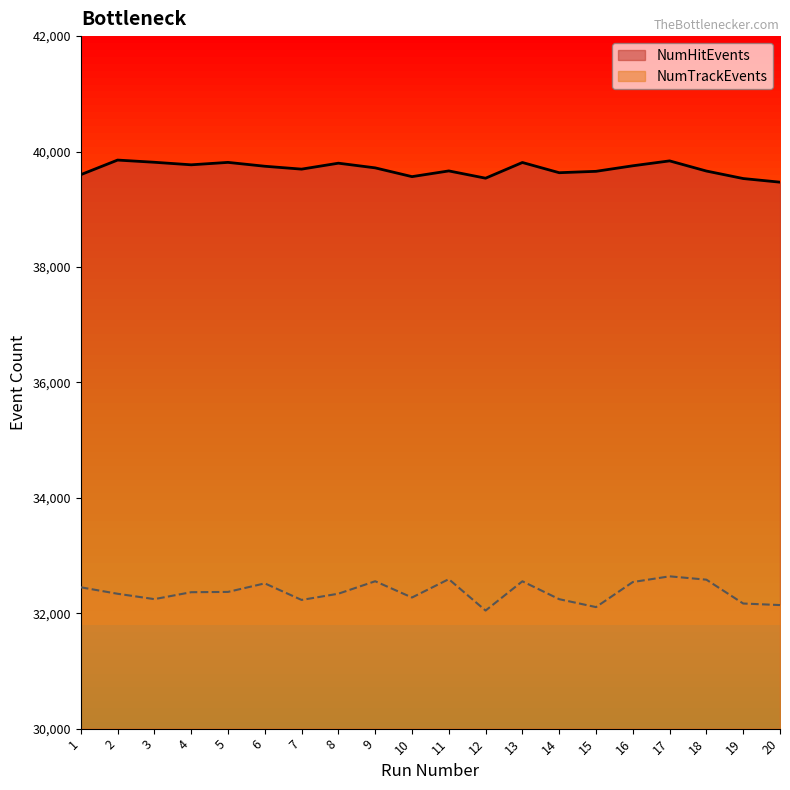

In NumTrackEvents, how many points are higher than both neighbors (excluding endpoints)?

5